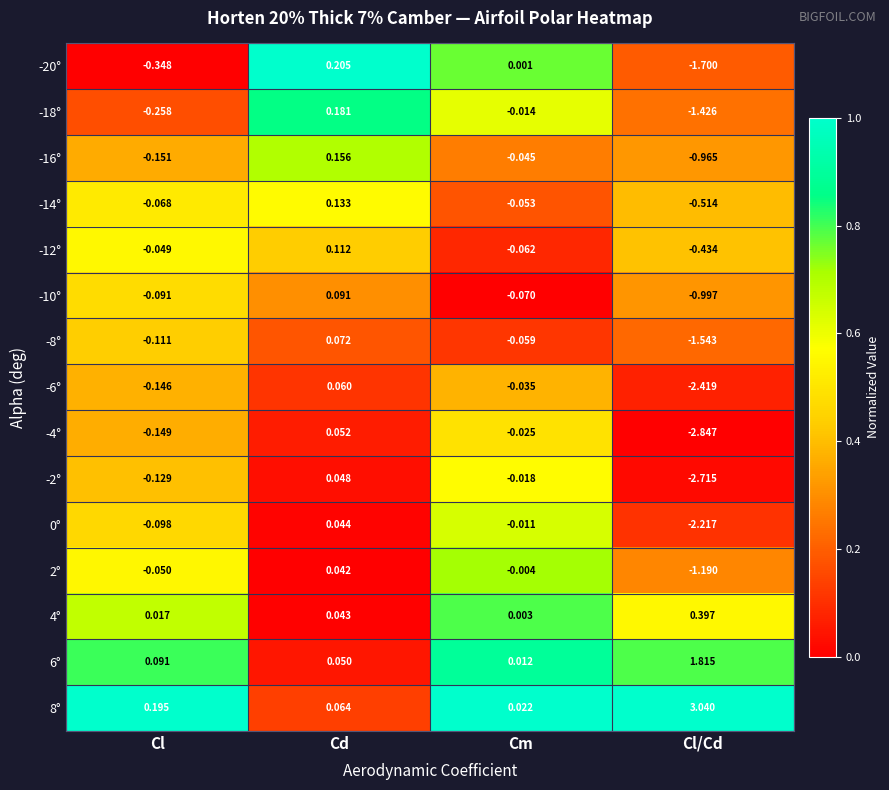

List the labels in order of 6° value, smallest first.

Cm, Cd, Cl, Cl/Cd